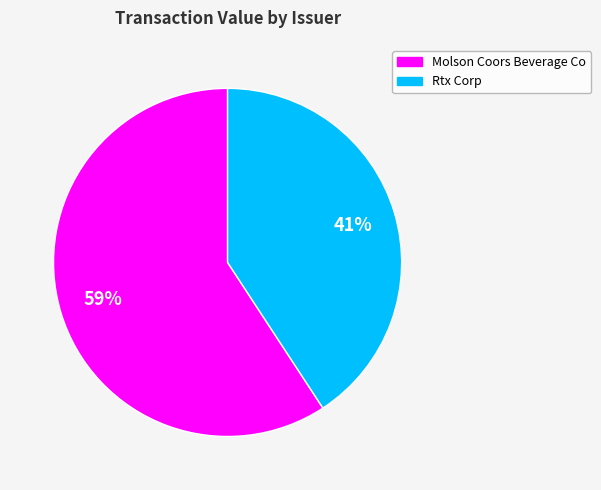

To the nearest percent, what is the combined percentage of Rtx Corp and Molson Coors Beverage Co?

100%